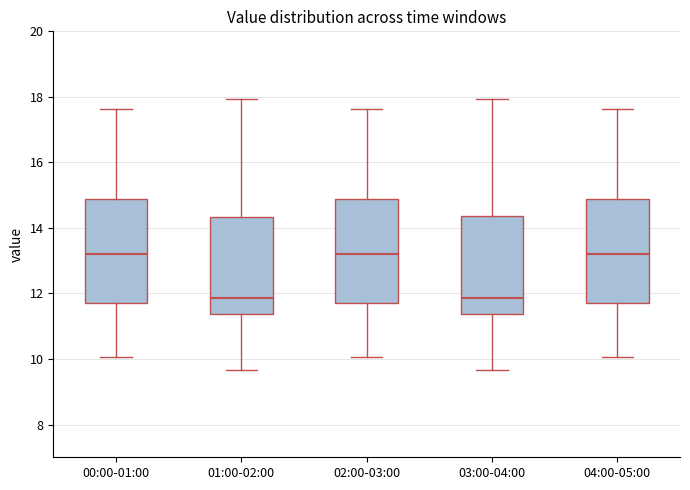

Reading left to right, read every box against the y-axis: the position of its median line, the range the box covers, and the ends of its whiskers. The values are not printed on the chart, so give them approximately, as read against the axis.

00:00-01:00: median 13.2, box 11.8 to 14.8, whiskers 10.0 to 17.6
01:00-02:00: median 11.8, box 11.4 to 14.4, whiskers 9.6 to 18.0
02:00-03:00: median 13.2, box 11.8 to 14.8, whiskers 10.0 to 17.6
03:00-04:00: median 11.8, box 11.4 to 14.4, whiskers 9.6 to 18.0
04:00-05:00: median 13.2, box 11.8 to 14.8, whiskers 10.0 to 17.6